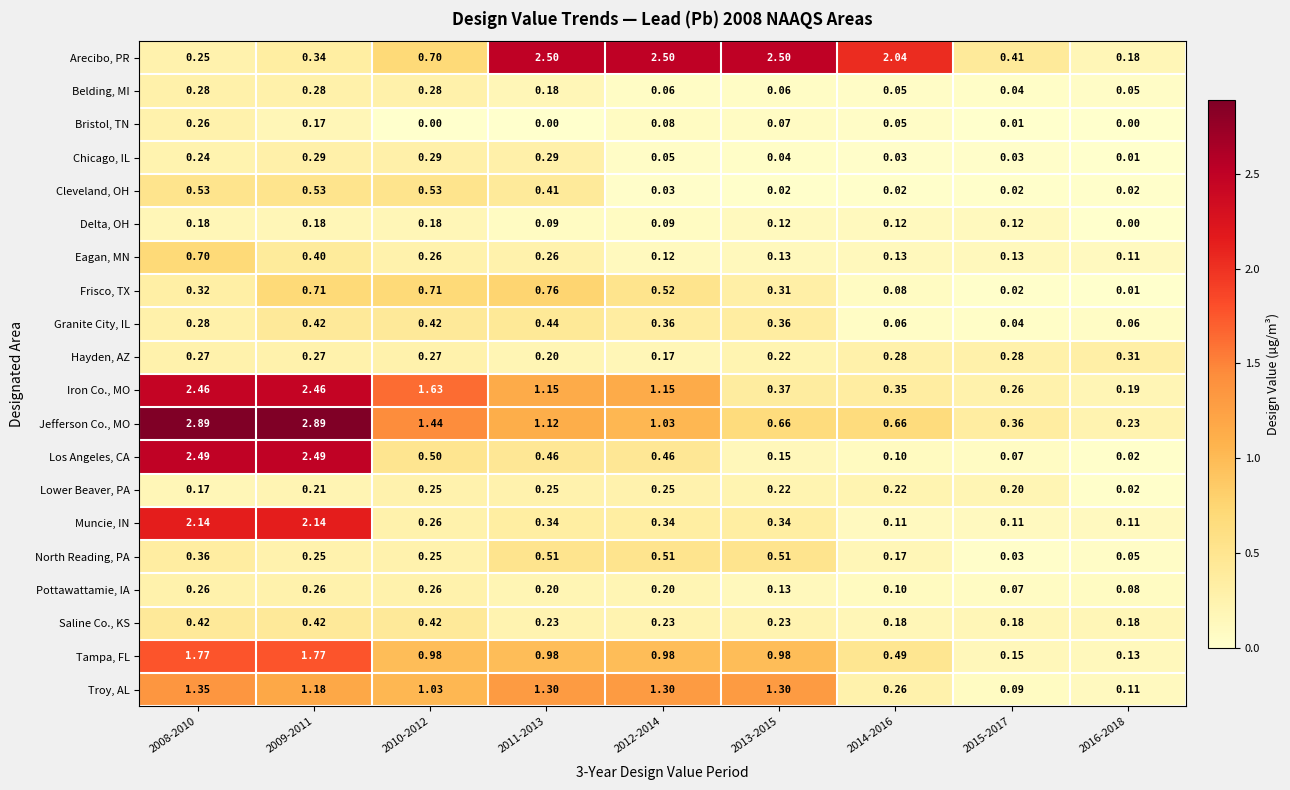

Which series has the largest total across all categories?

Arecibo, PR